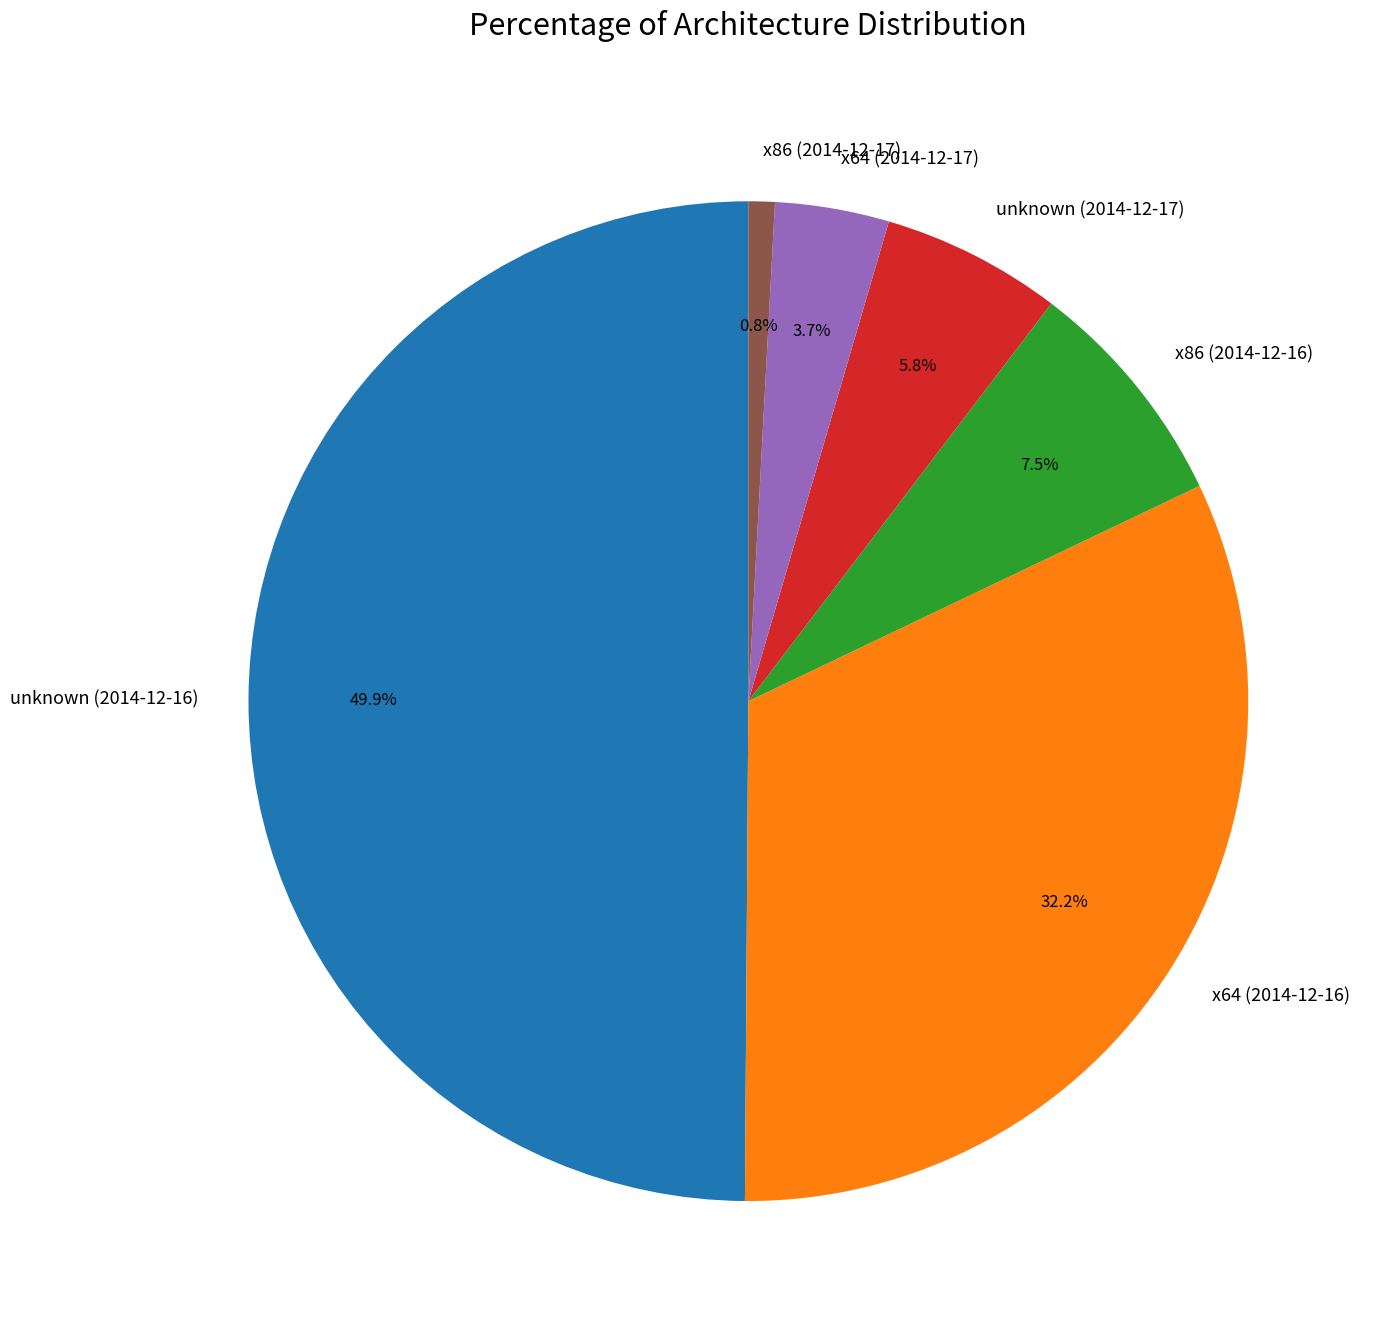

To the nearest percent, what is the difference between the largest and smallest slice percentages?

49%